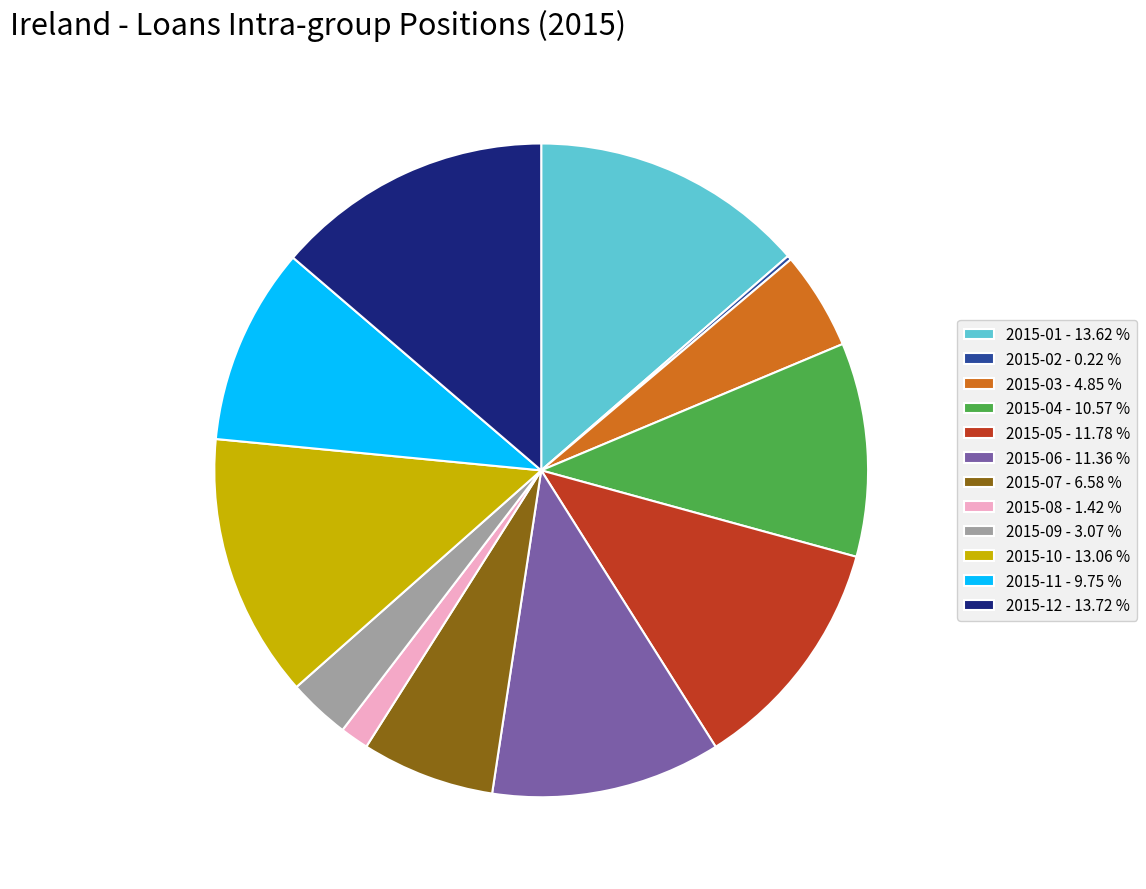

Which has a higher value, 2015-10 - 13.06 % or 2015-11 - 9.75 %?

2015-10 - 13.06 %